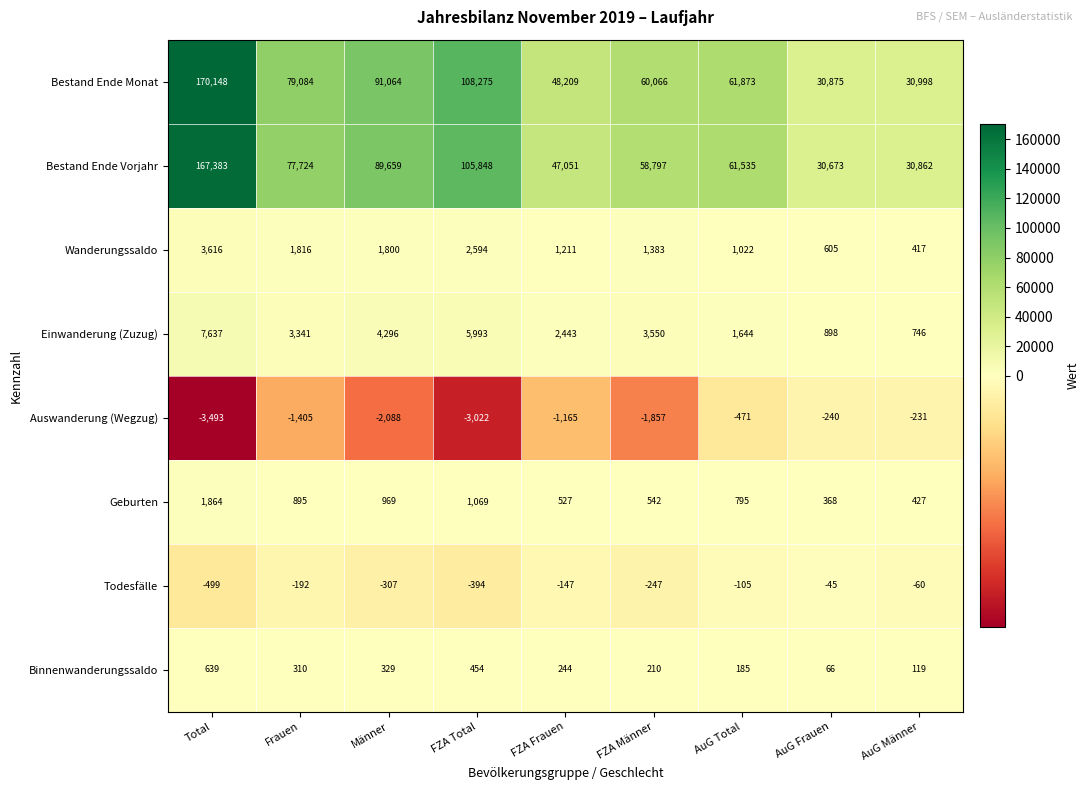

What is the sum of all Geburten values?

7456